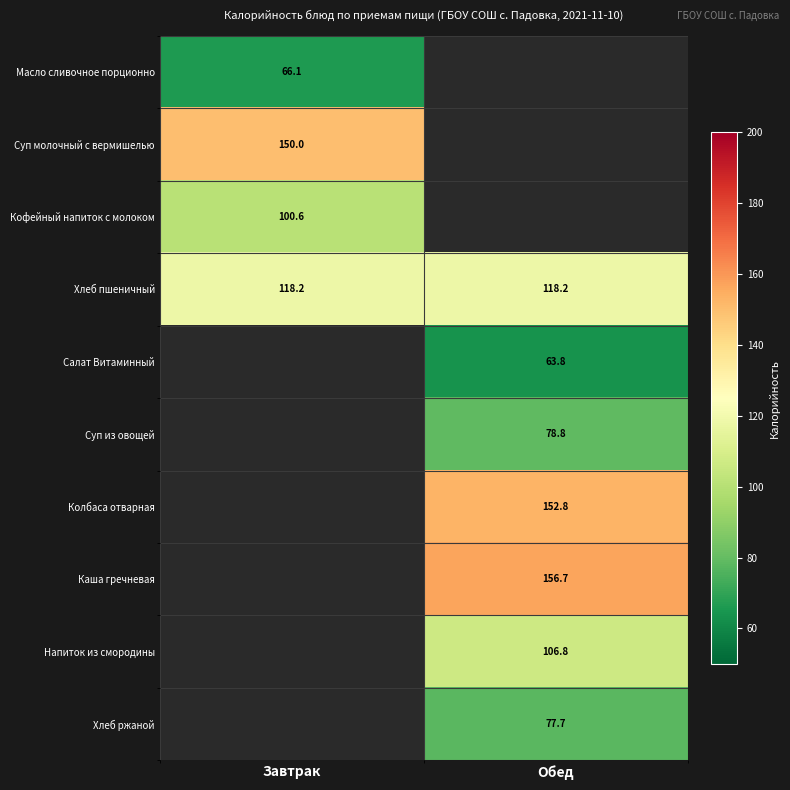

The Хлеб пшеничный series shows 118.2 at Обед. True or false?

True